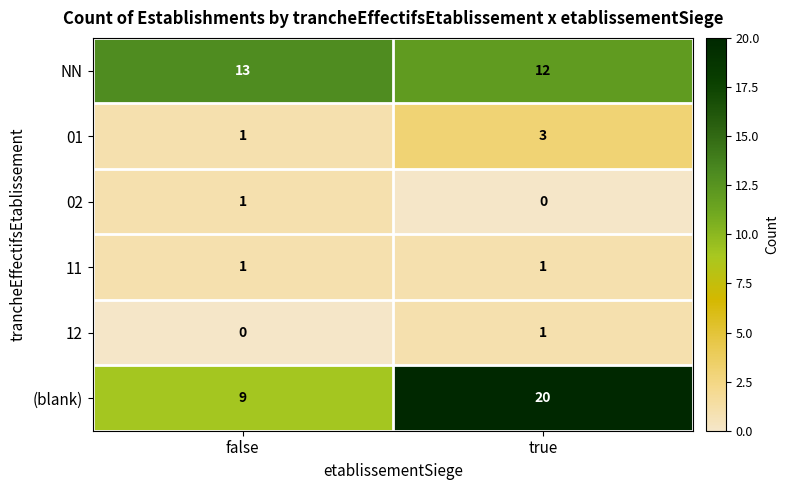

Where is 12 nearest to the value 0?

false